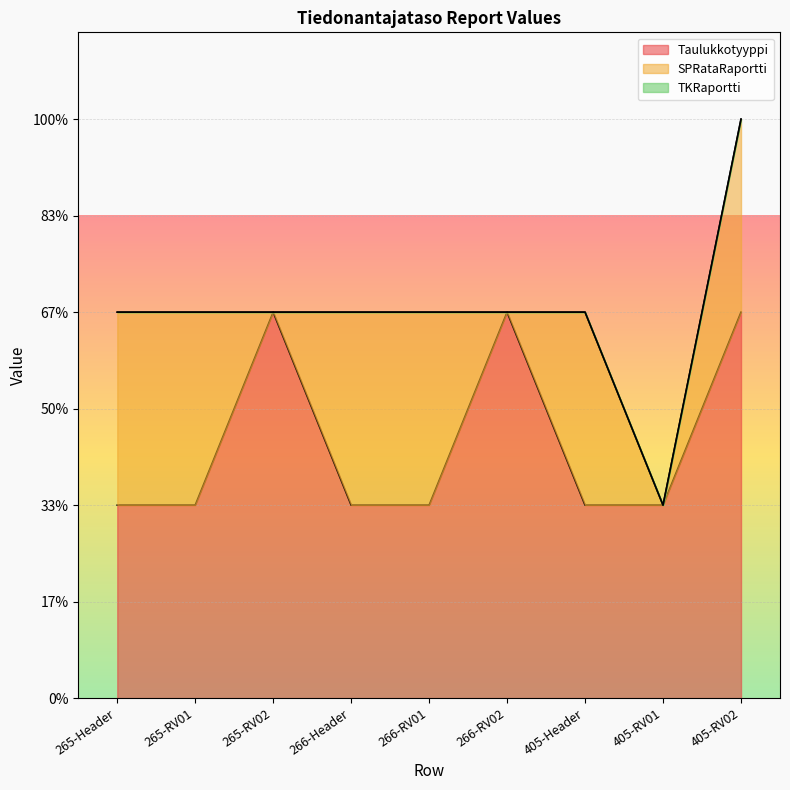

Reading right to left, what are all the values shown in this chart?

Taulukkotyyppi: 2	1	1	2	1	1	2	1	1
SPRataRaportti: 1	0	1	0	1	1	0	1	1
TKRaportti: 0	0	0	0	0	0	0	0	0